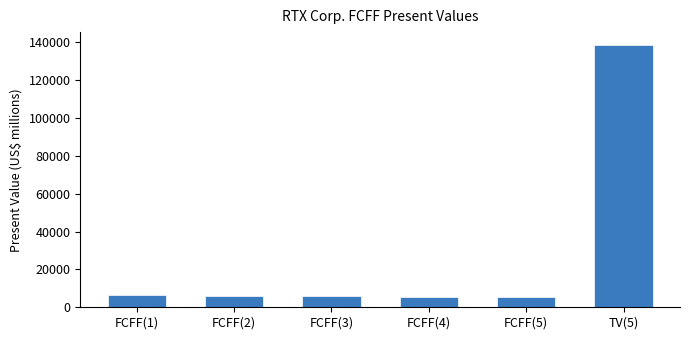

Which label corresponds to the largest value in the chart?

TV(5)